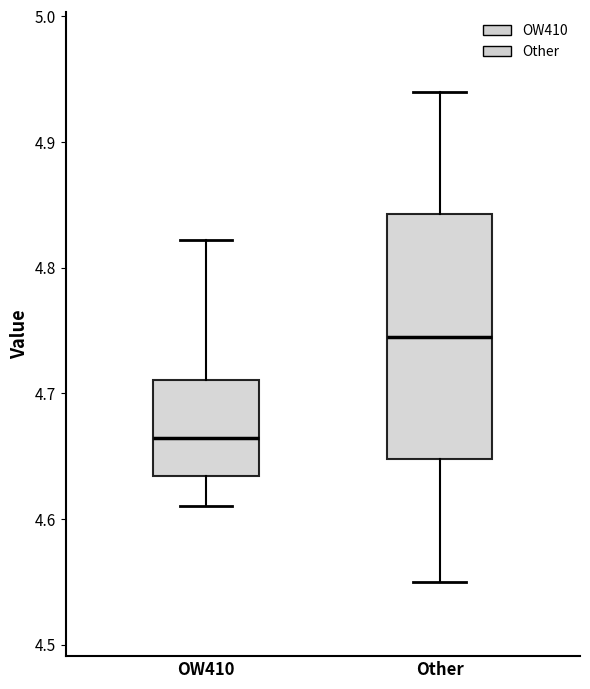

Comparing the boxes themselves (not the whiskers), which one is the tallest?

Other